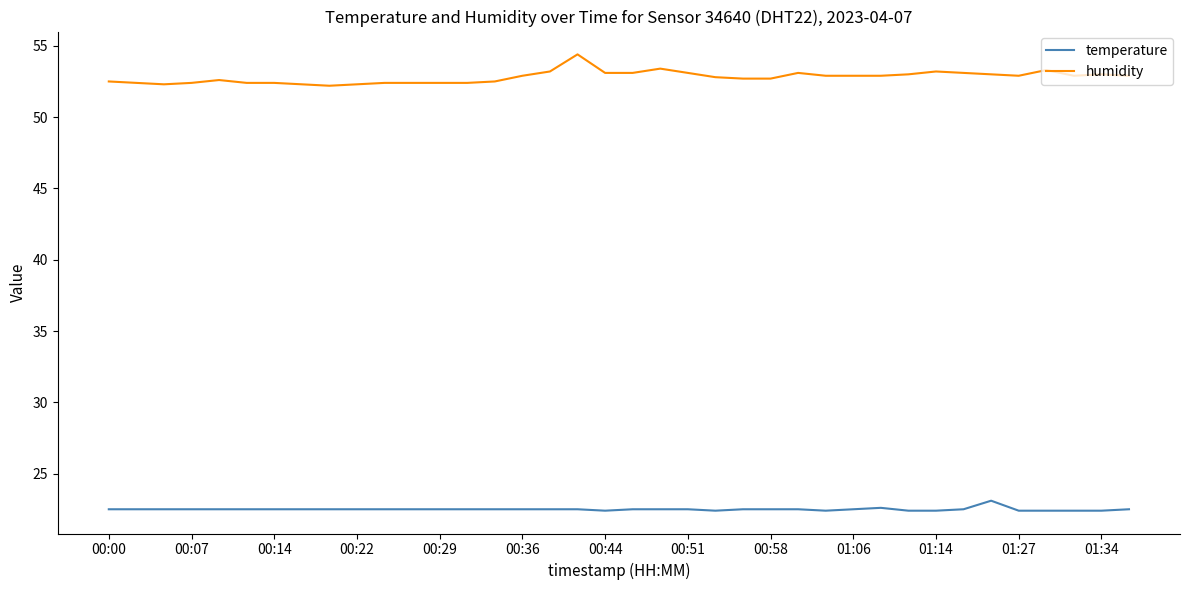

List the series in order of their peak value, highest first.

humidity, temperature